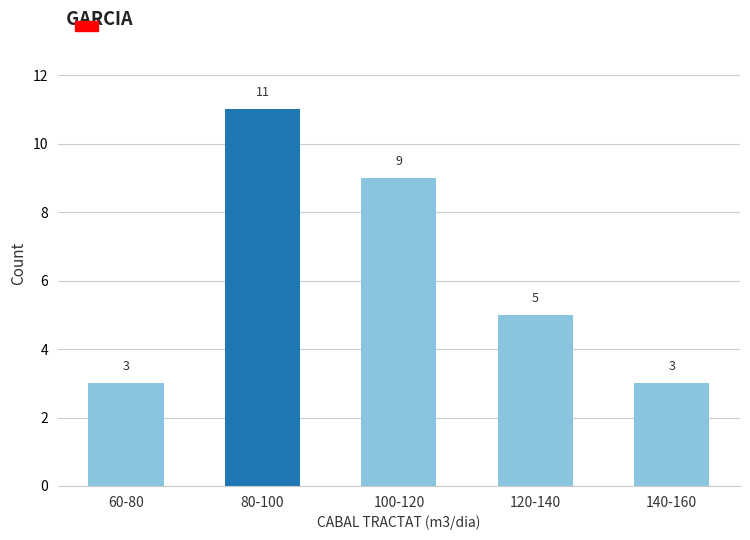

Reading left to right, what are all the values shown in this chart?

60-80=3	80-100=11	100-120=9	120-140=5	140-160=3